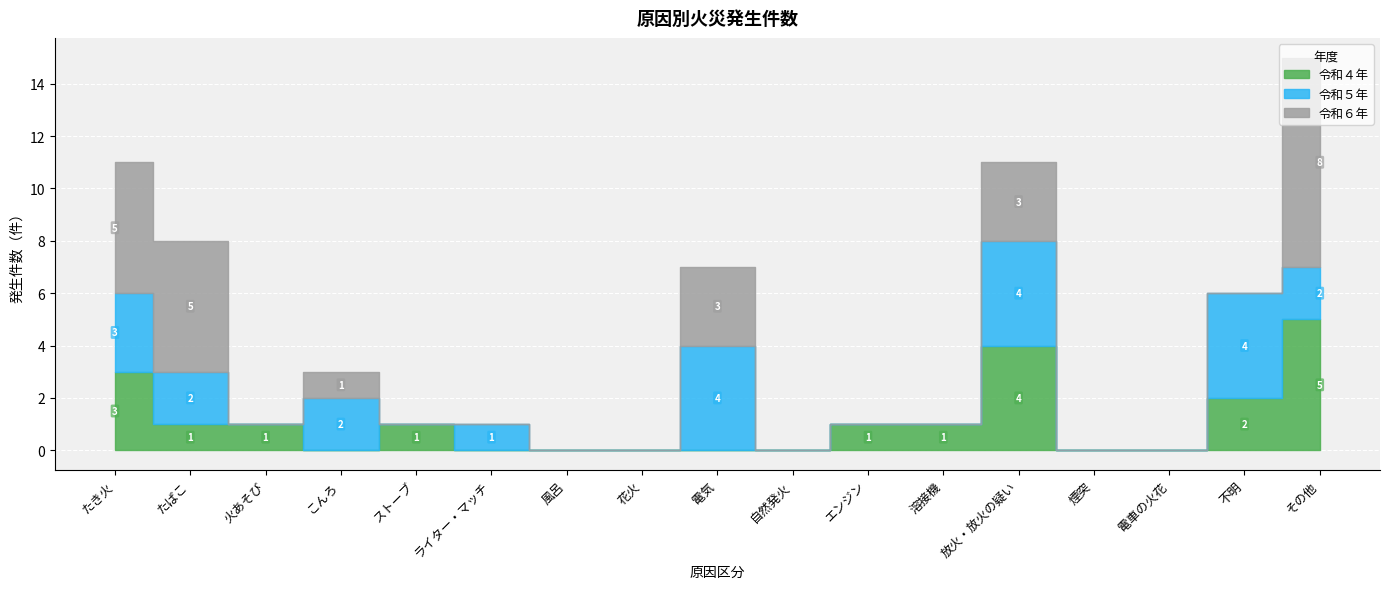

How many categories are shown in the chart?

17